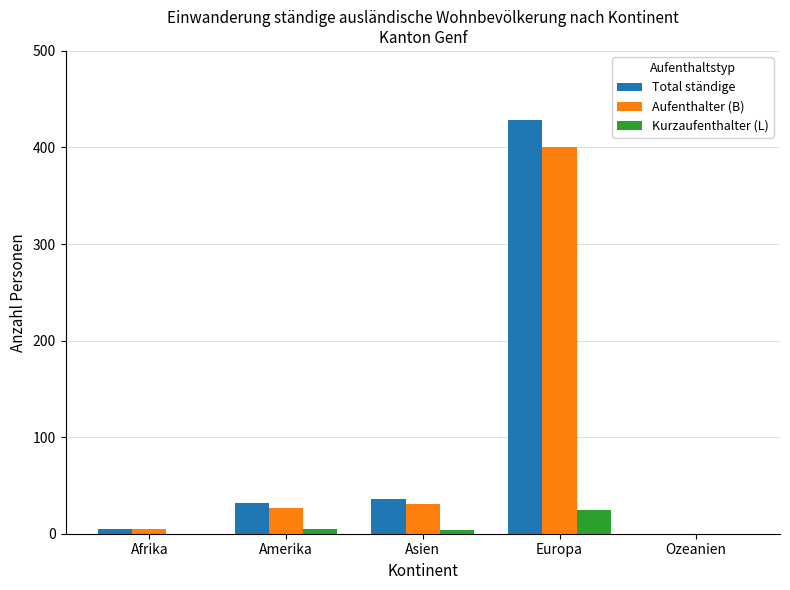

What is the sum of all Aufenthalter (B) values?

464